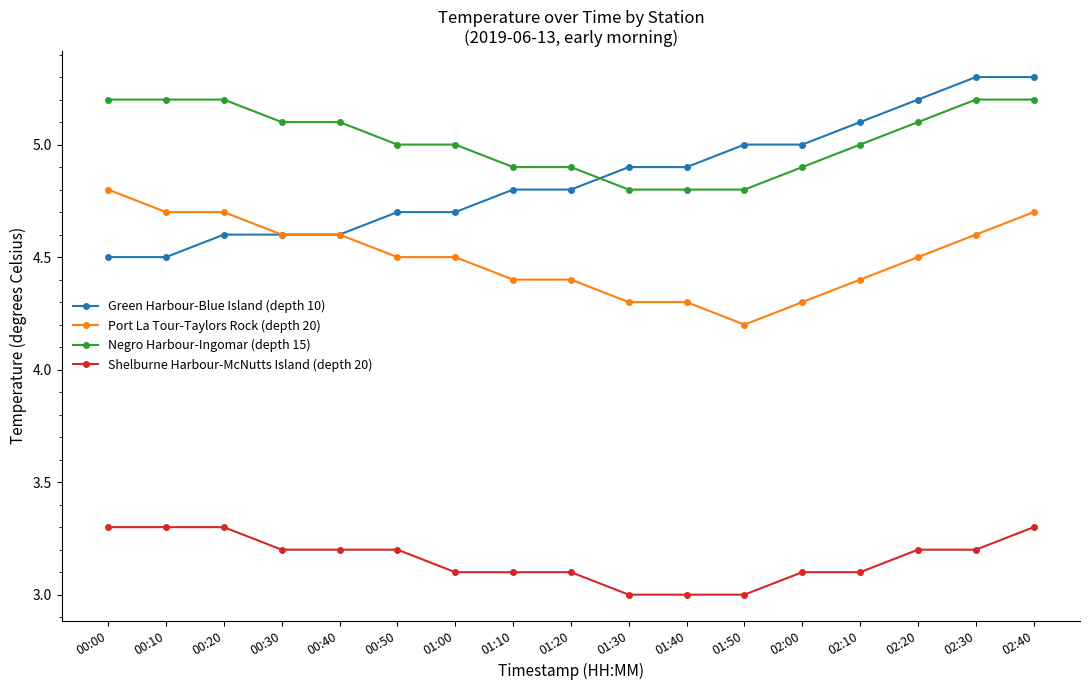

What is the label of the 9th point from the right?

01:20